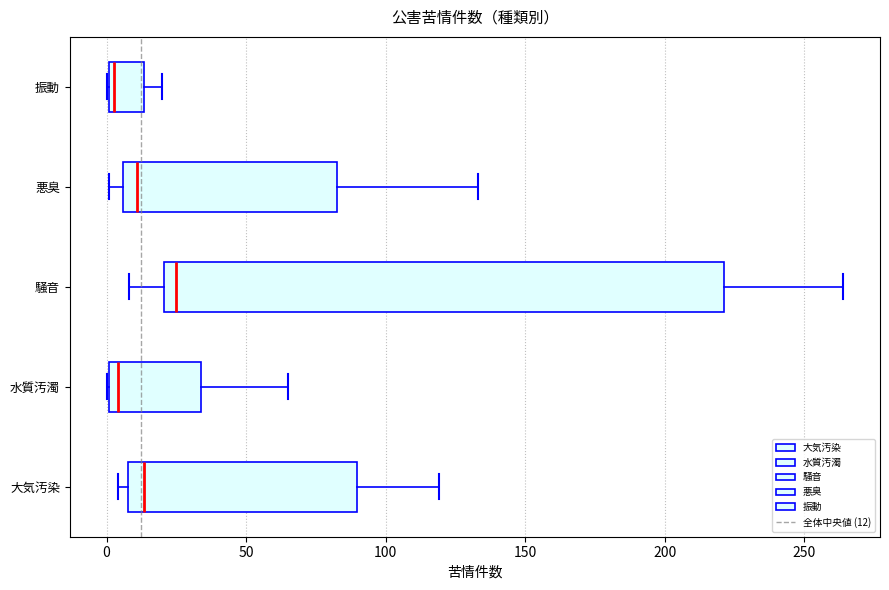

Reading bottom to top, transcribe this box plot: for each box, give where its median line is, the range the box spans, and where its two whiskers end, as read against the x-axis. The values are not printed on the chart, so give them approximately, as read against the axis.

大気汚染: median 15, box 10 to 90, whiskers 5 to 120
水質汚濁: median 5, box 0 to 35, whiskers 0 to 65
騒音: median 25, box 20 to 220, whiskers 10 to 265
悪臭: median 10, box 5 to 85, whiskers 0 to 135
振動: median 5, box 0 to 15, whiskers 0 to 20